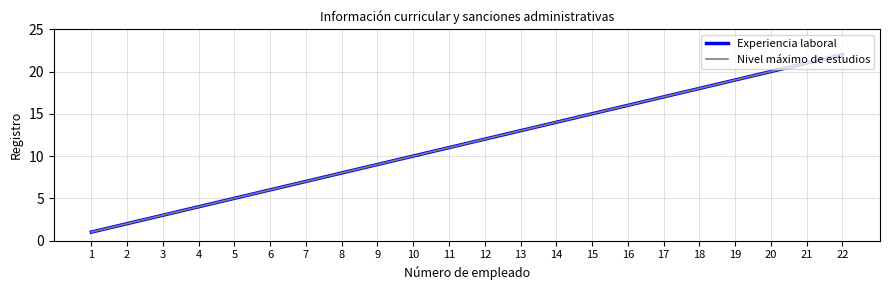

What is the value of the Experiencia laboral point at the 13th from the left?

13